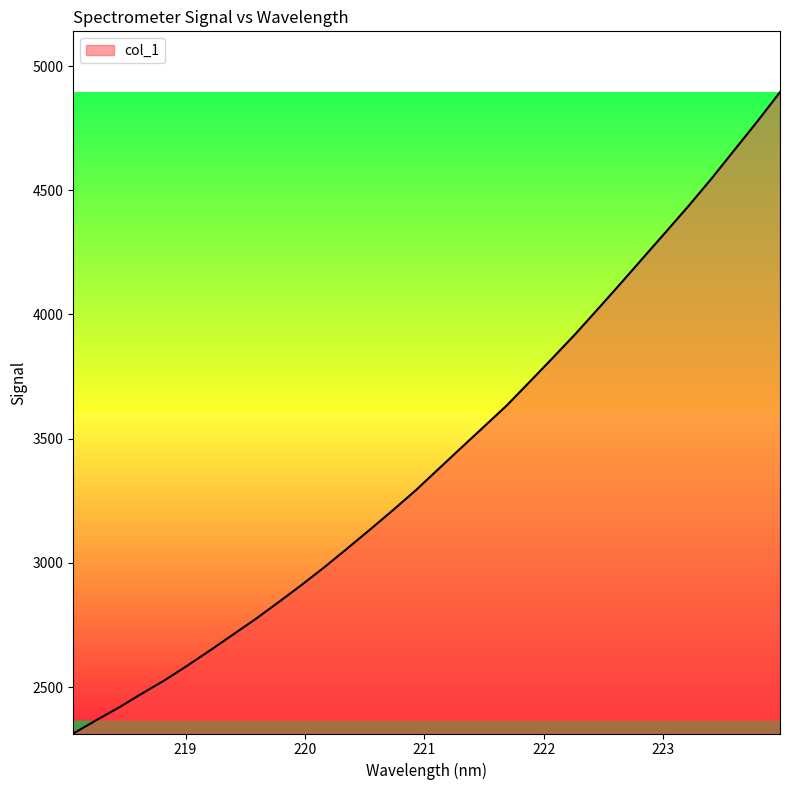

What is the maximum value shown in the chart?

4895.1